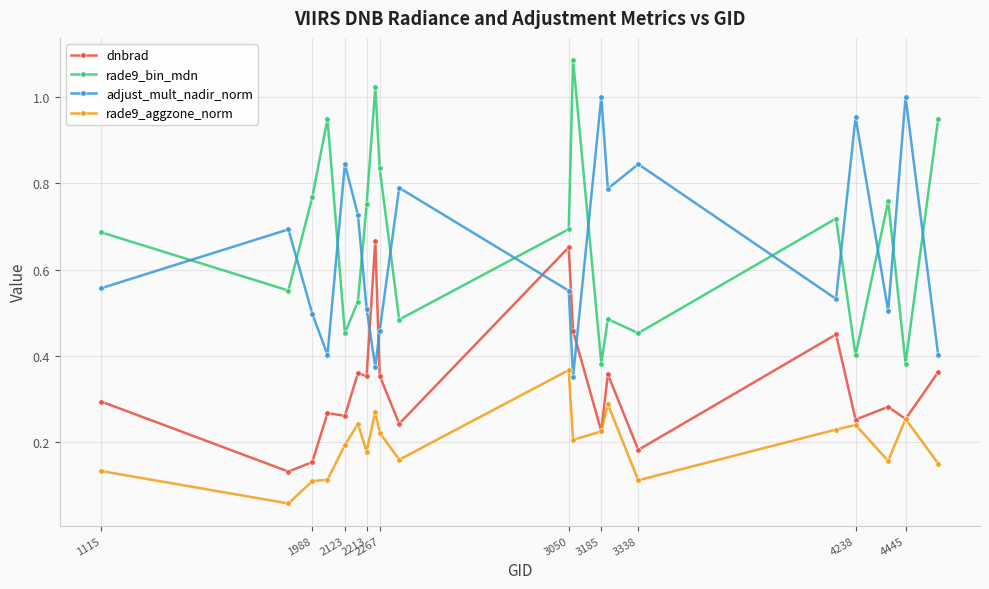

In rade9_bin_mdn, how many points are lower than both neighbors (excluding endpoints)?

7